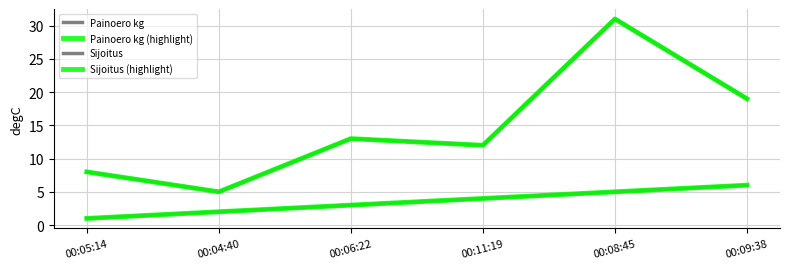

At which label does Painoero kg first exceed 13?

00:08:45